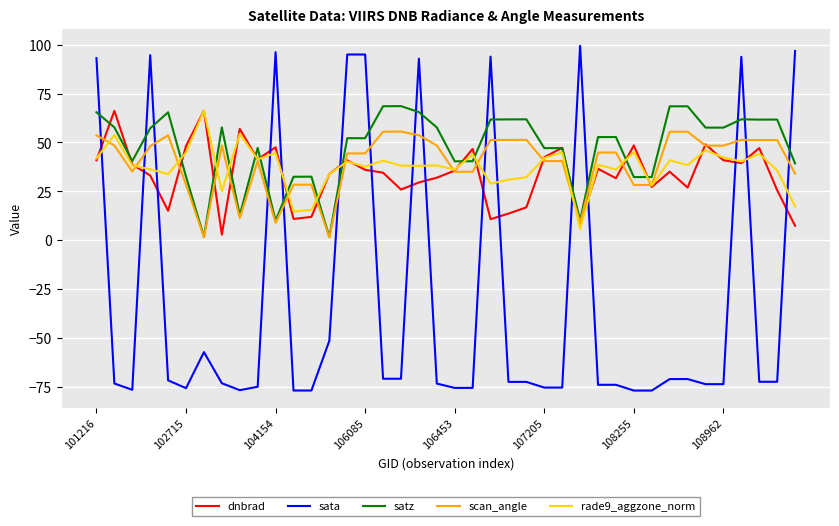

How many intersections are there between satz and sata?

16